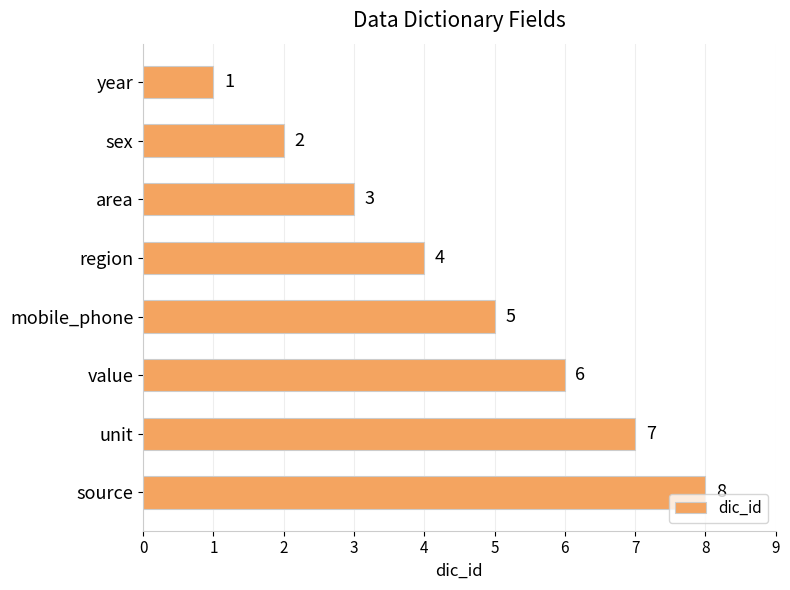

Are the bars grouped side by side (vs. stacked)?

No